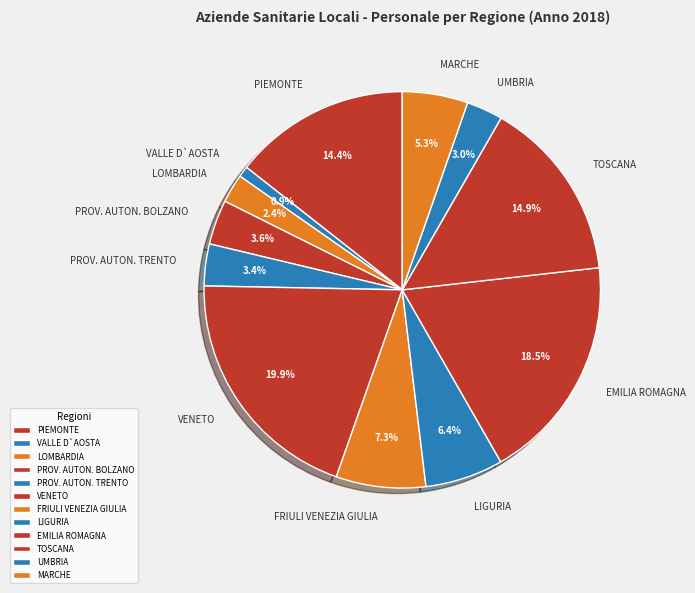

To the nearest percent, what portion does PIEMONTE represent?

14%